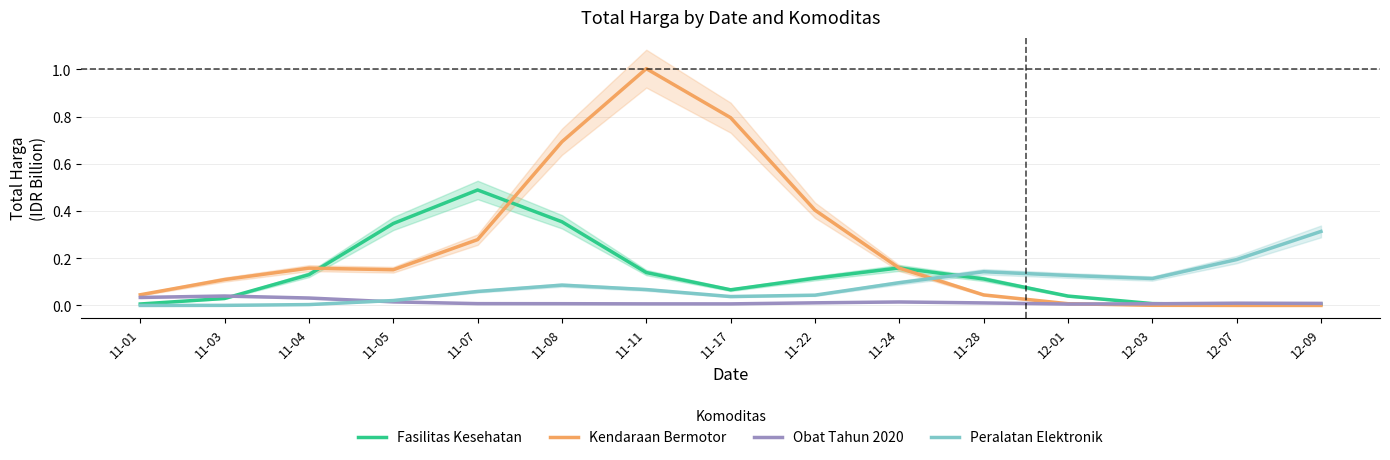

What value does the Fasilitas Kesehatan series have at 11-11?

0.1